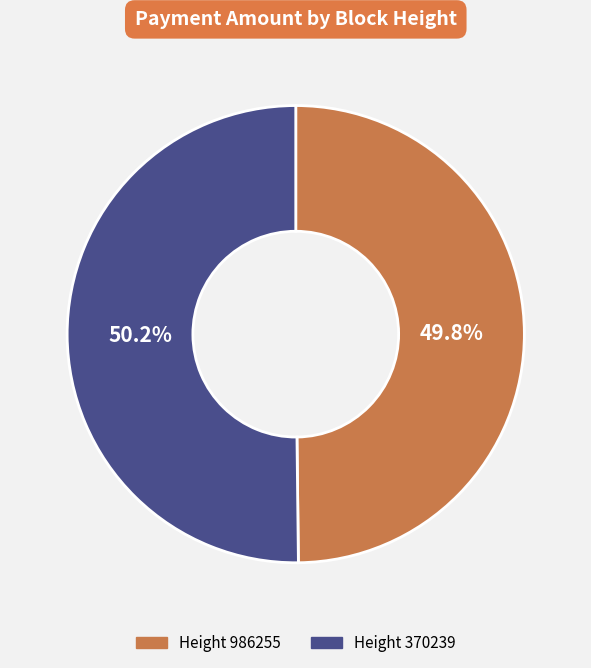

Is there any slice that represents more than half of the pie?

Yes